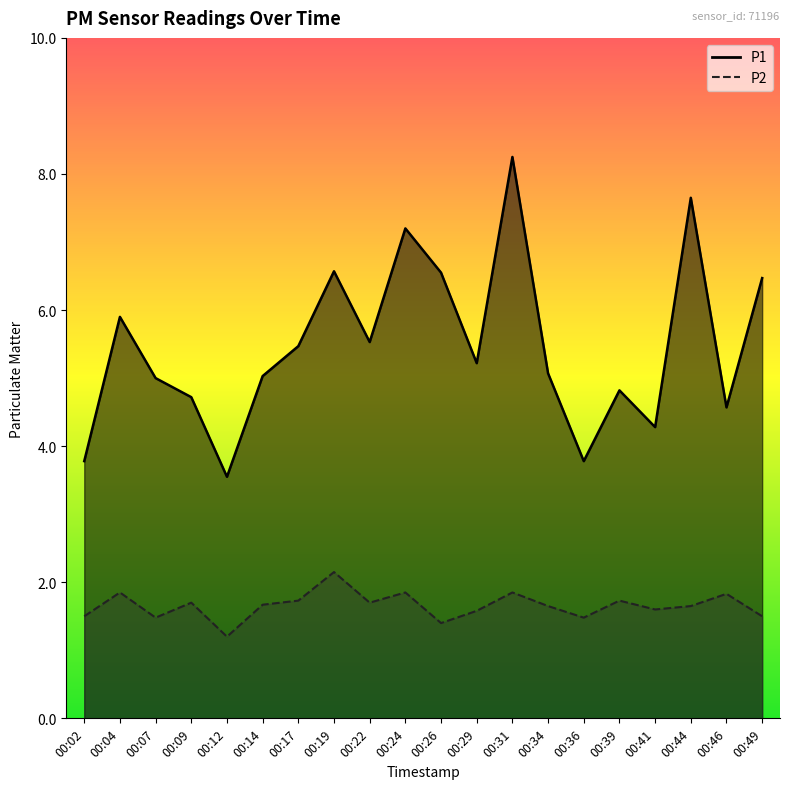

List the series in order of their overall mean, lowest first.

P2, P1